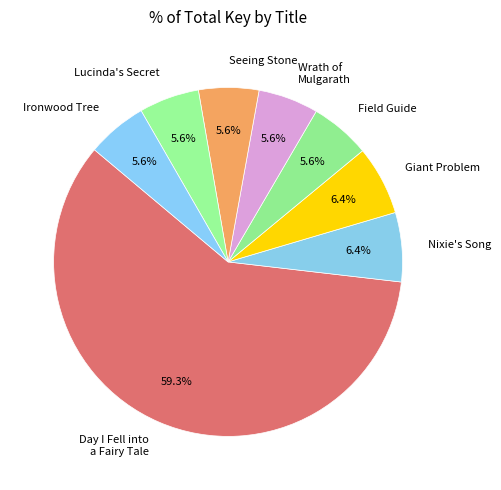

What is the total percentage of Ironwood Tree and Lucinda's Secret?

11.2%